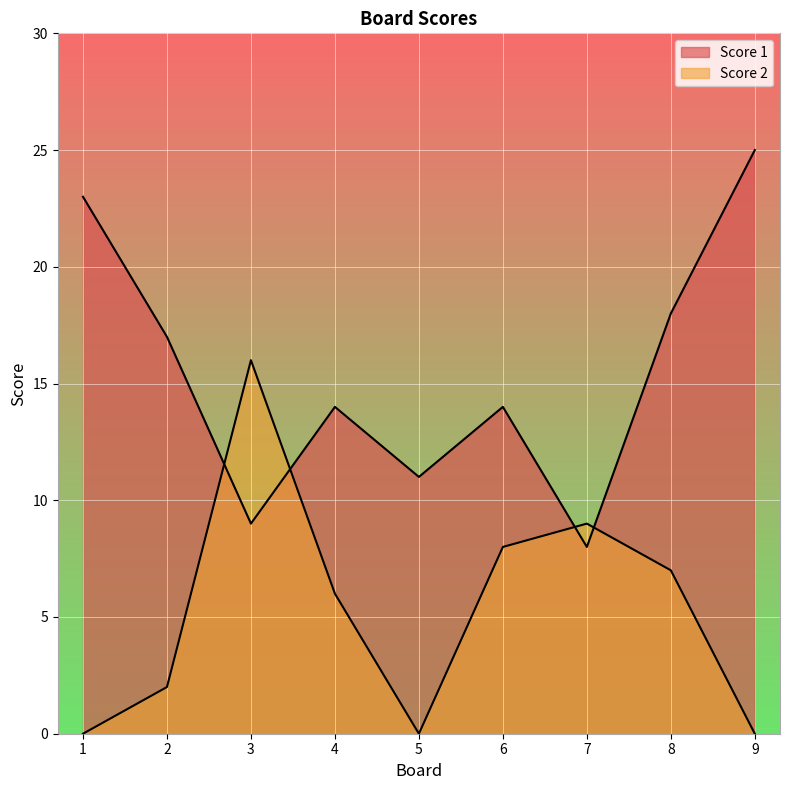

True or false: Score 2 has a value of 0 at 9.

True